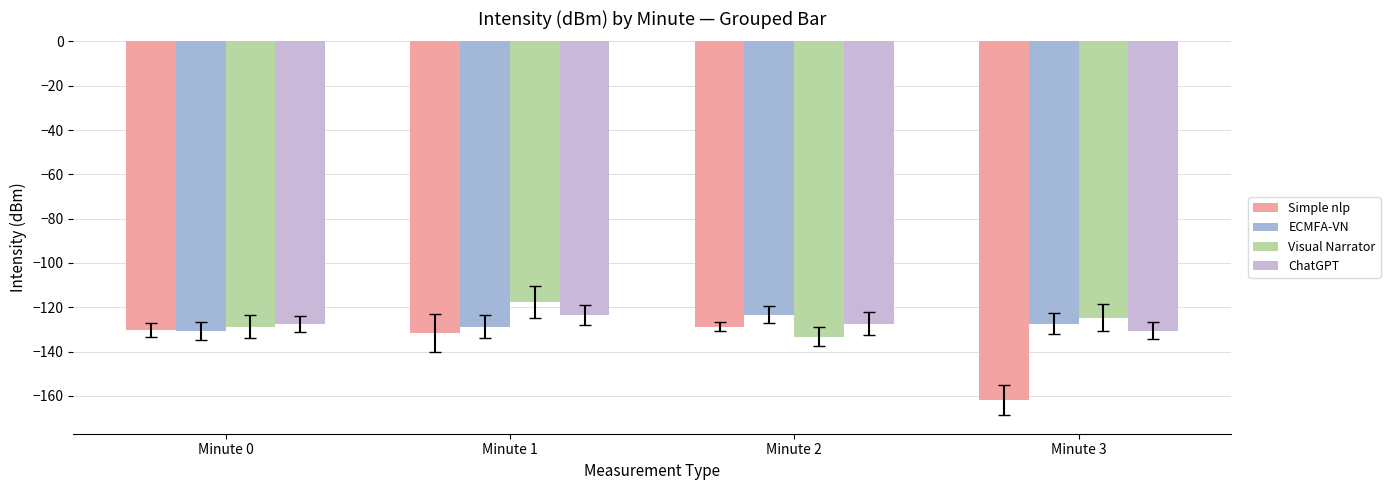

Which label corresponds to the smallest value in the chart?

Minute 3